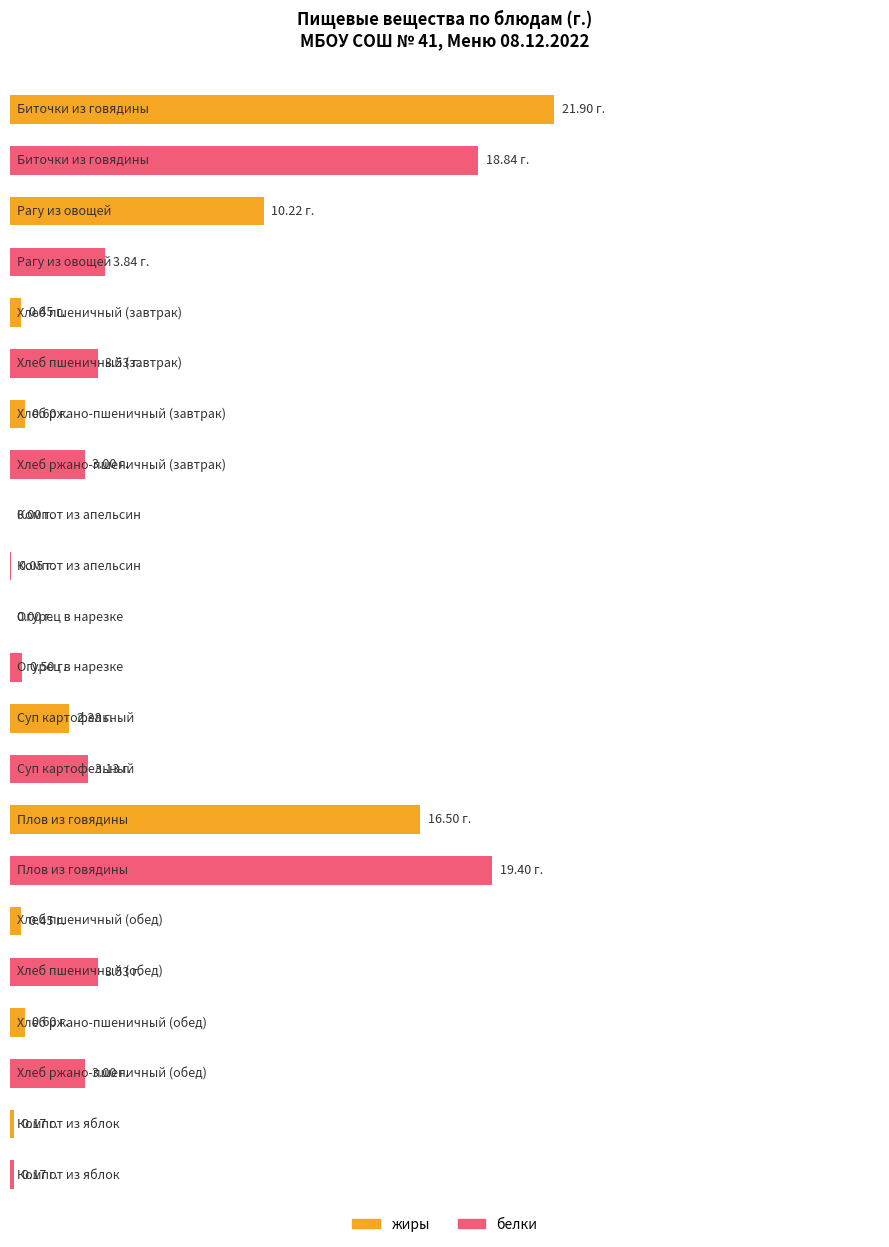

What is the difference between the жиры values at Компот из яблок and Биточки из говядины?

21.7